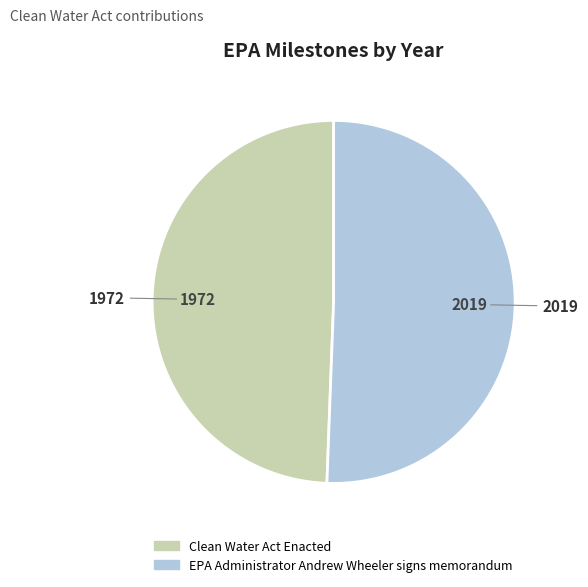

Do Clean Water Act Enacted and EPA Administrator Andrew Wheeler signs memorandum together represent more than half of the pie?

Yes